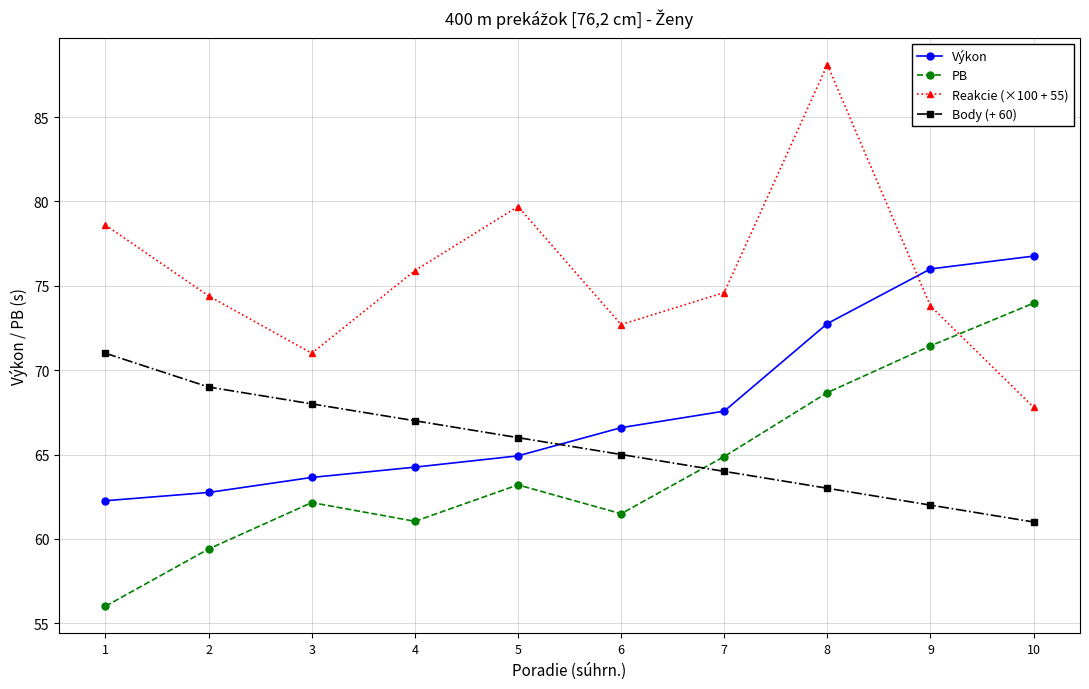

The PB series shows 59.4 at 2. True or false?

True